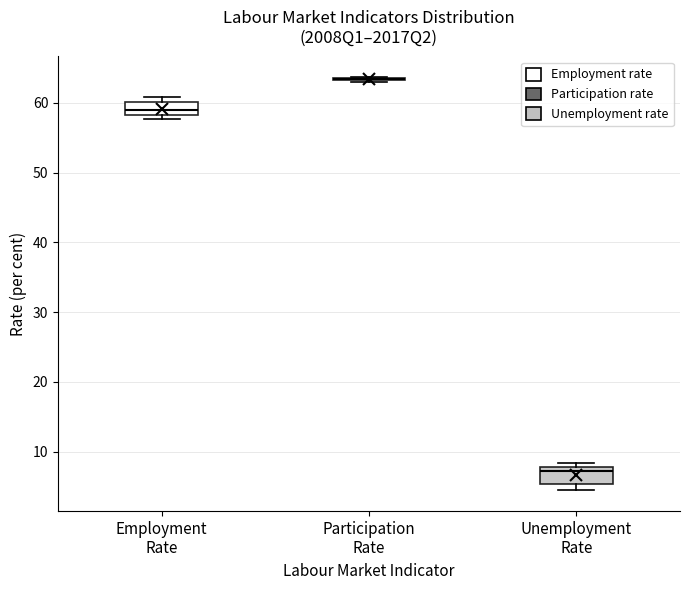

Reading left to right, transcribe this box plot: for each box, give where its median line is, the range the box spans, and where its two whiskers end, as read against the y-axis. The values are not printed on the chart, so give them approximately, as read against the axis.

Employment Rate: median 59, box 58 to 60, whiskers 58 (just below the box's lower edge) to 61
Participation Rate: box collapsed to a line at 63, whiskers 63 to 64
Unemployment Rate: median 7, box 5 to 8, whiskers 4 to 8 (just above the box's upper edge)